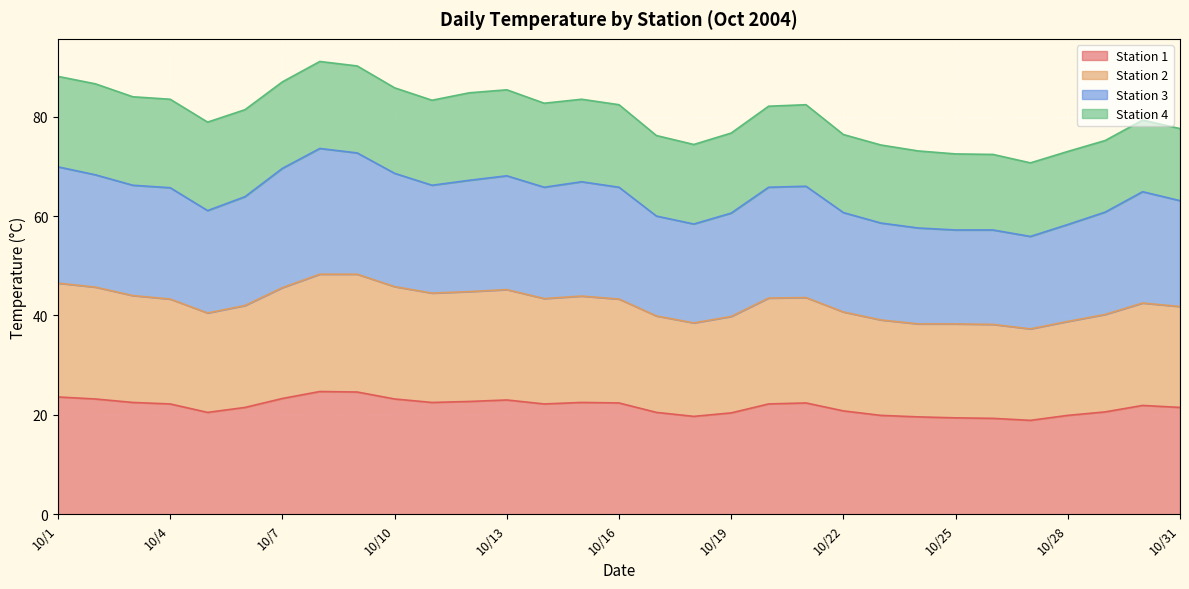

The Station 1 series shows 22.4 at 10/16. True or false?

True